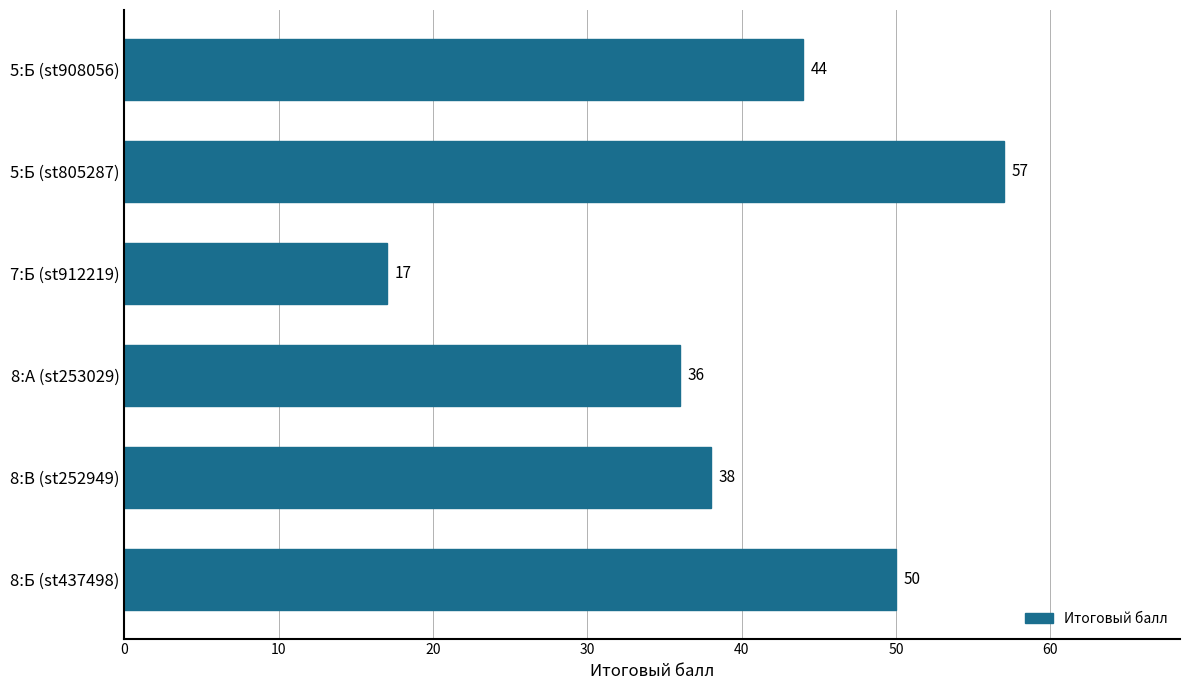

What is the change in value from 7:Б (st912219) to 8:А (st253029)?

+19